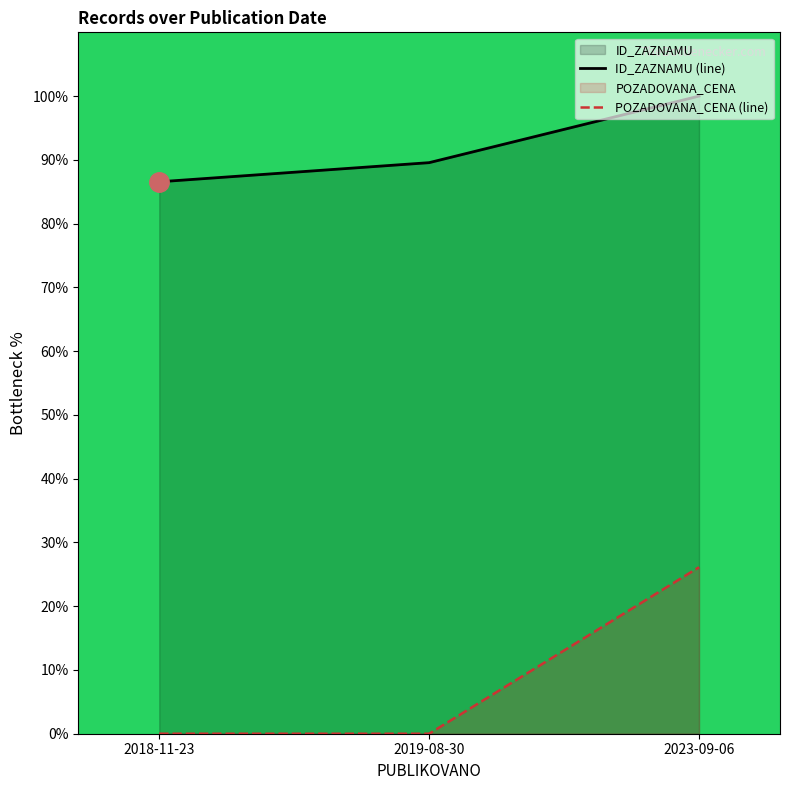

What is the spread (max minus min) of values at 2019-08-30?

89.6